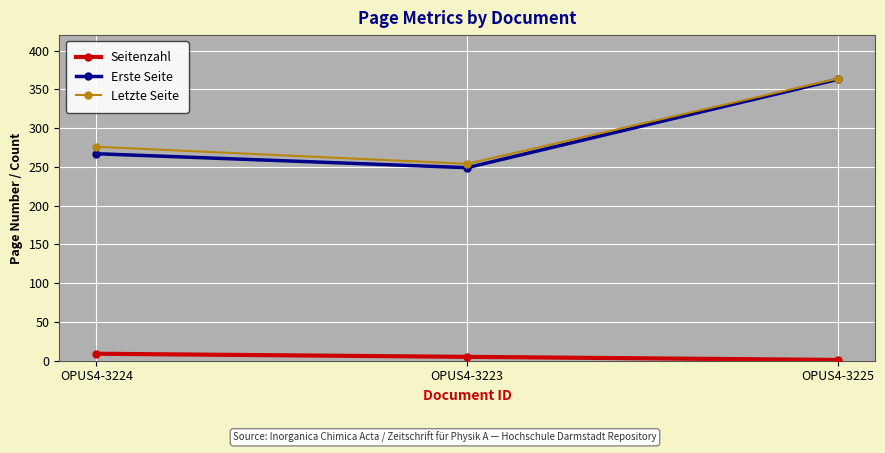

What is the total value across all series at OPUS4-3224?

552